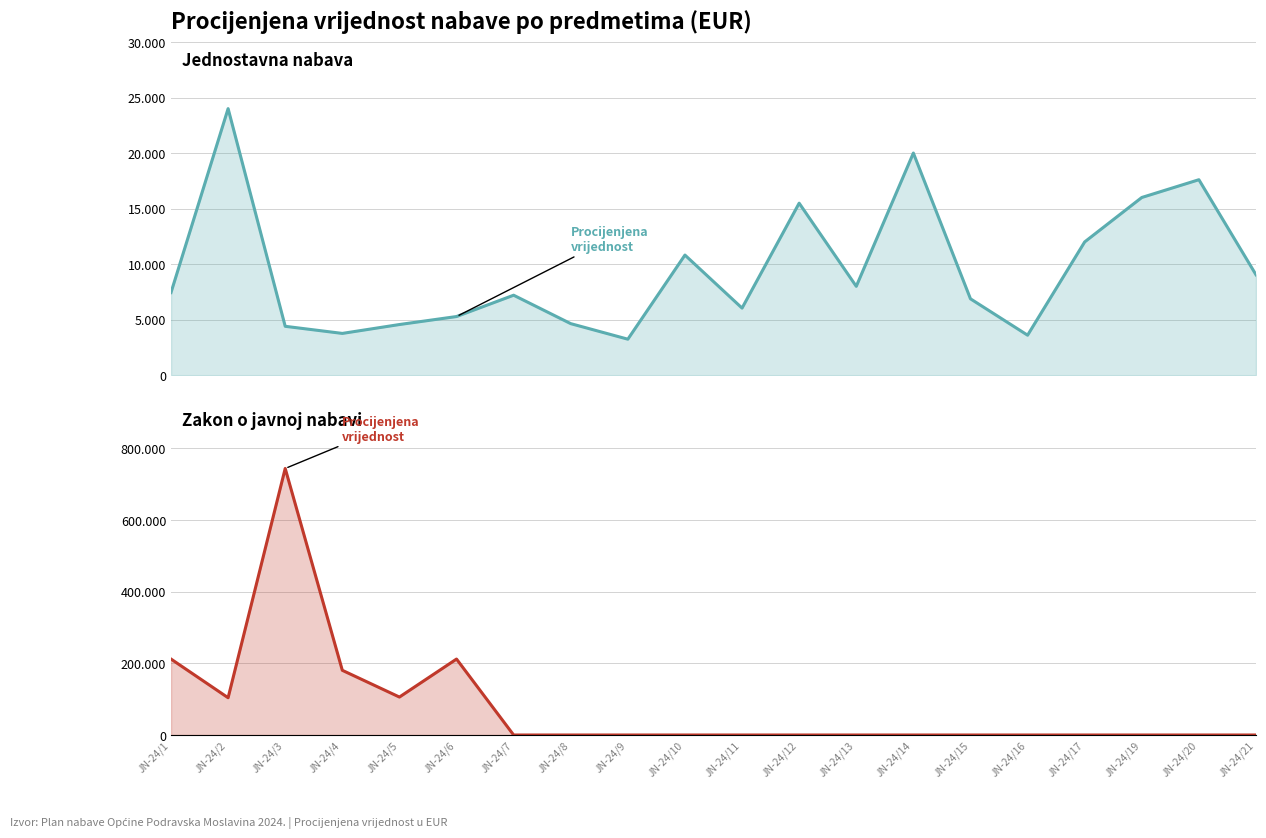

At which label does Jednostavna nabava first exceed 7440?

JN-24/2